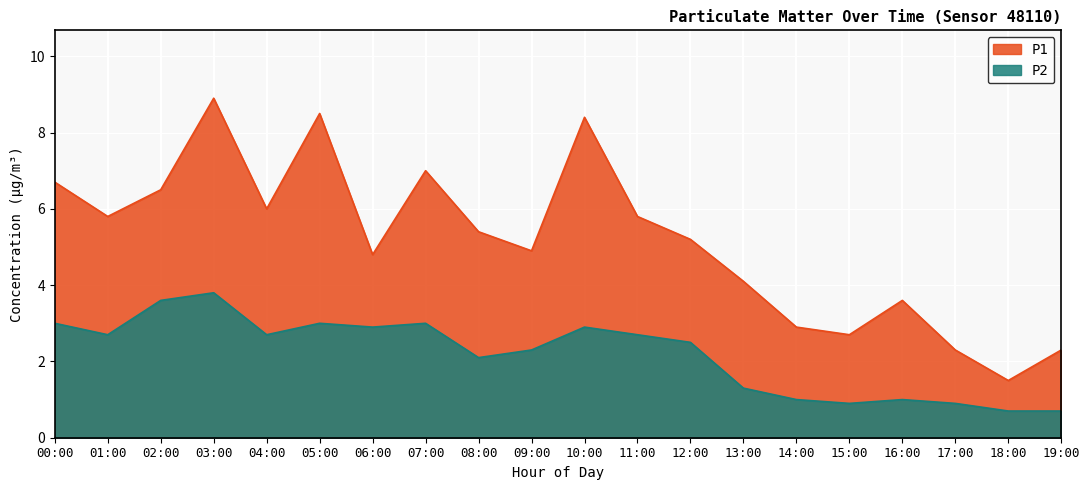

Reading left to right, transcribe all the data shown in this chart.

P1: 00:00=6.7	01:00=5.8	02:00=6.5	03:00=8.9	04:00=6.0	05:00=8.5	06:00=4.8	07:00=7.0	08:00=5.4	09:00=4.9	10:00=8.4	11:00=5.8	12:00=5.2	13:00=4.1	14:00=2.9	15:00=2.7	16:00=3.6	17:00=2.3	18:00=1.5	19:00=2.3
P2: 00:00=3.0	01:00=2.7	02:00=3.6	03:00=3.8	04:00=2.7	05:00=3.0	06:00=2.9	07:00=3.0	08:00=2.1	09:00=2.3	10:00=2.9	11:00=2.7	12:00=2.5	13:00=1.3	14:00=1.0	15:00=0.9	16:00=1.0	17:00=0.9	18:00=0.7	19:00=0.7